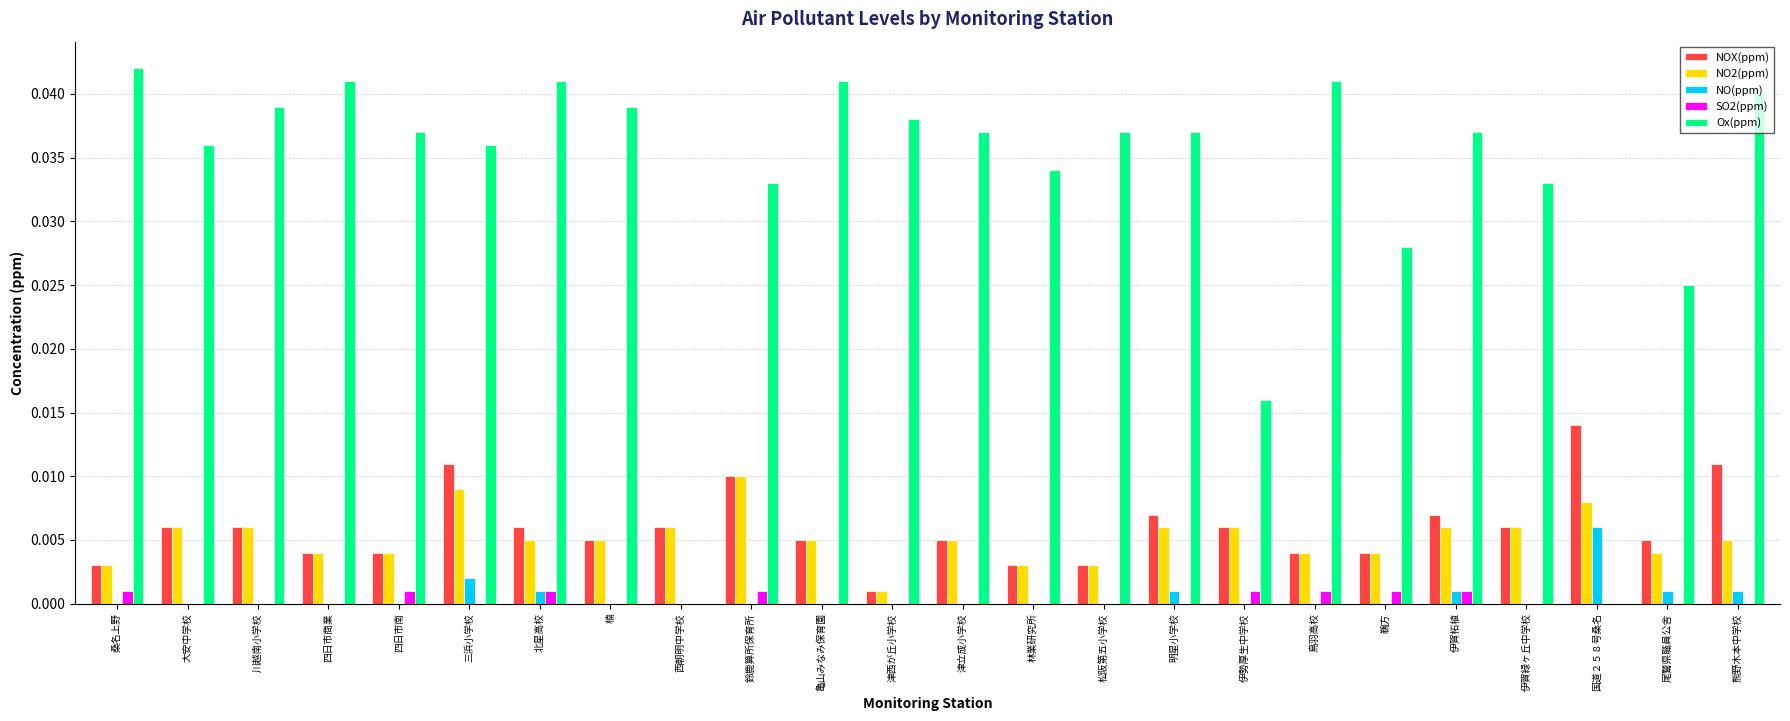

Between 西朝明中学校 and 伊賀緑ヶ丘中学校, which series saw the biggest shift?

Ox(ppm)